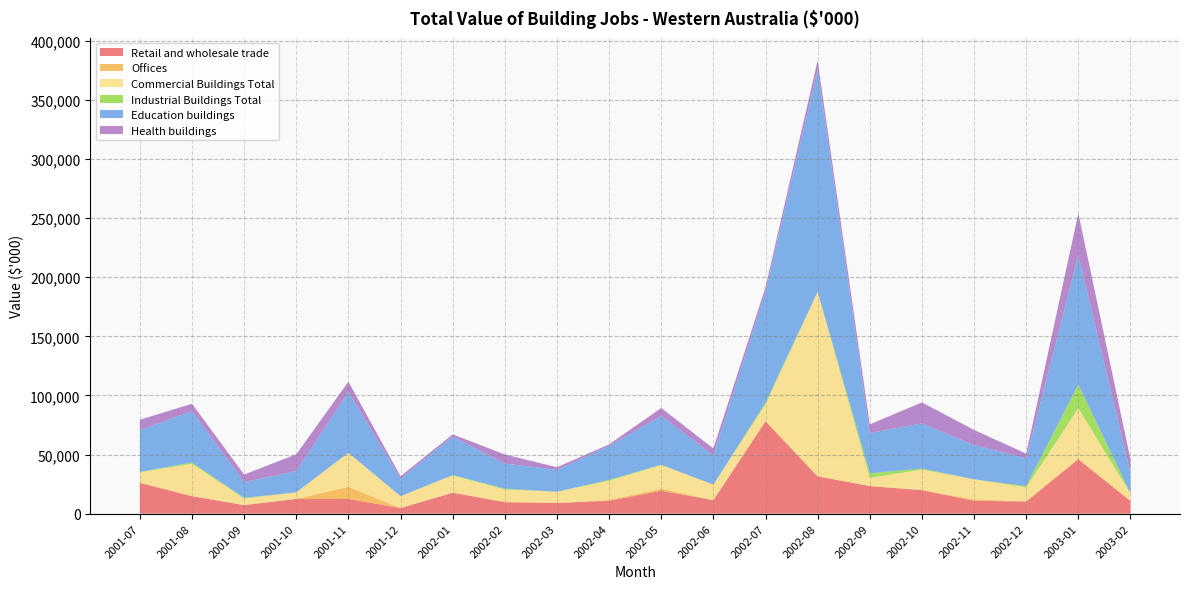

Reading left to right, what are all the values shown in this chart?

Retail and wholesale trade: 26060	14816	7247	12423	12484	4726	17728	9642	8964	10968	19387	11381	78141	31552	23398	19913	10950	10283	45979	10730
Offices: 110	0	0	72	10247	0	0	595	219	536	1750	150	250	0	0	0	1050	66	650	55
Commercial Buildings Total: 8835	27381	5481	5541	28754	10053	14582	10161	9355	16336	19968	13076	13891	155965	6949	17302	17053	11879	42617	6242
Industrial Buildings Total: 341	1145	651	0	0	0	328	785	0	782	300	0	1620	356	3800	976	0	1200	20000	251
Education buildings: 35345	43342	13379	18036	51484	14779	32638	21183	18537	28622	41405	24606	93902	187873	34147	38190	29054	23428	109246	17278
Health buildings: 8753	6314	6366	14126	8682	2099	1783	7718	2206	1372	6594	5959	3751	7649	7222	17770	12743	3921	35658	11342